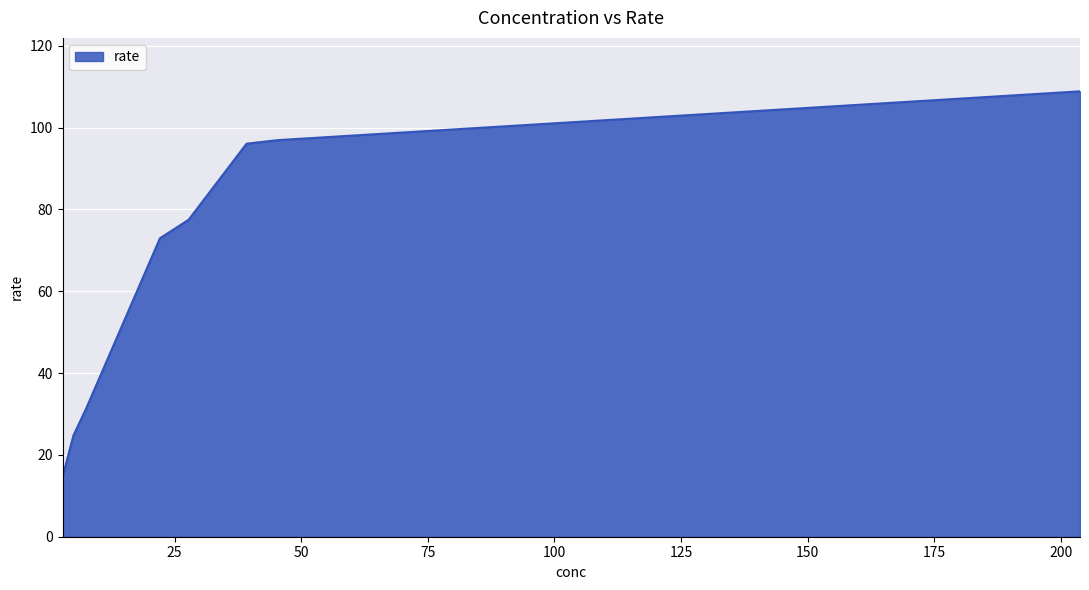

What is the sum of all values?

523.1